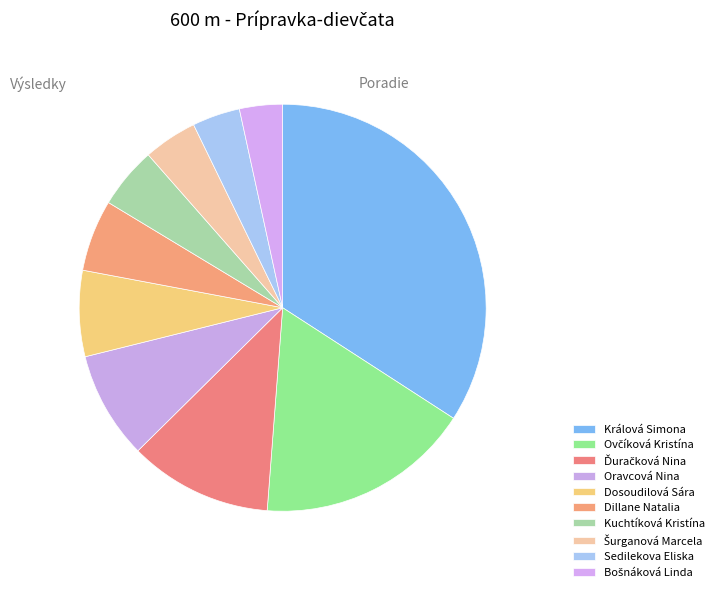

Does Sedilekova Eliska represent more than half of the total?

No